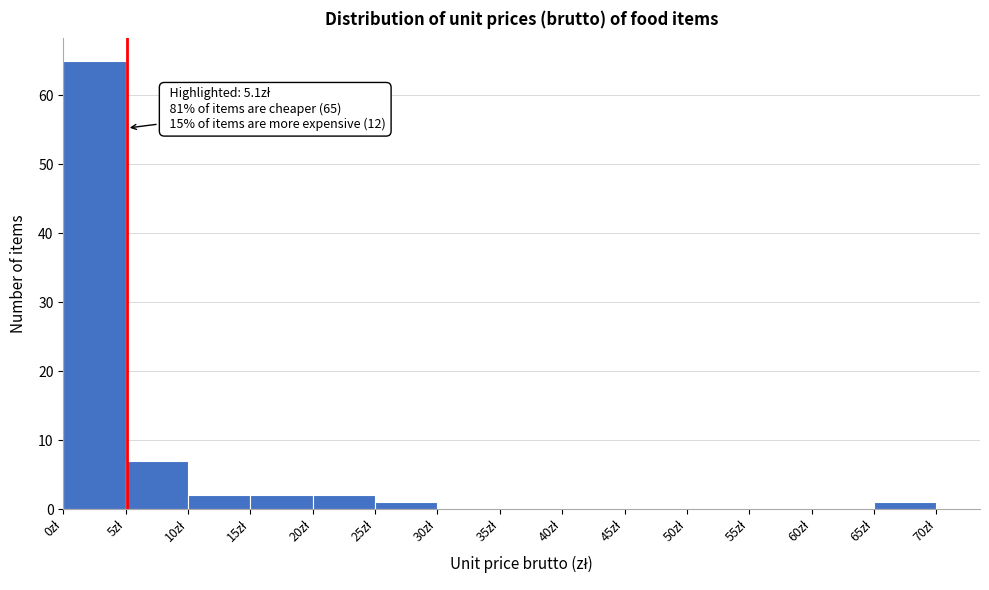

Over which range of the x-axis is the bar tallest?

0 to 5